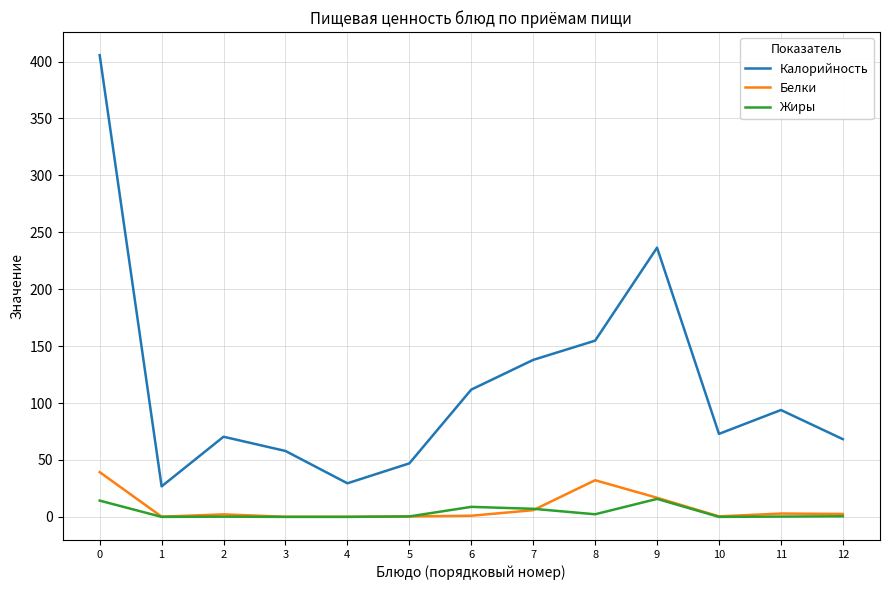

True or false: Белки and Калорийность intersect in this chart.

False